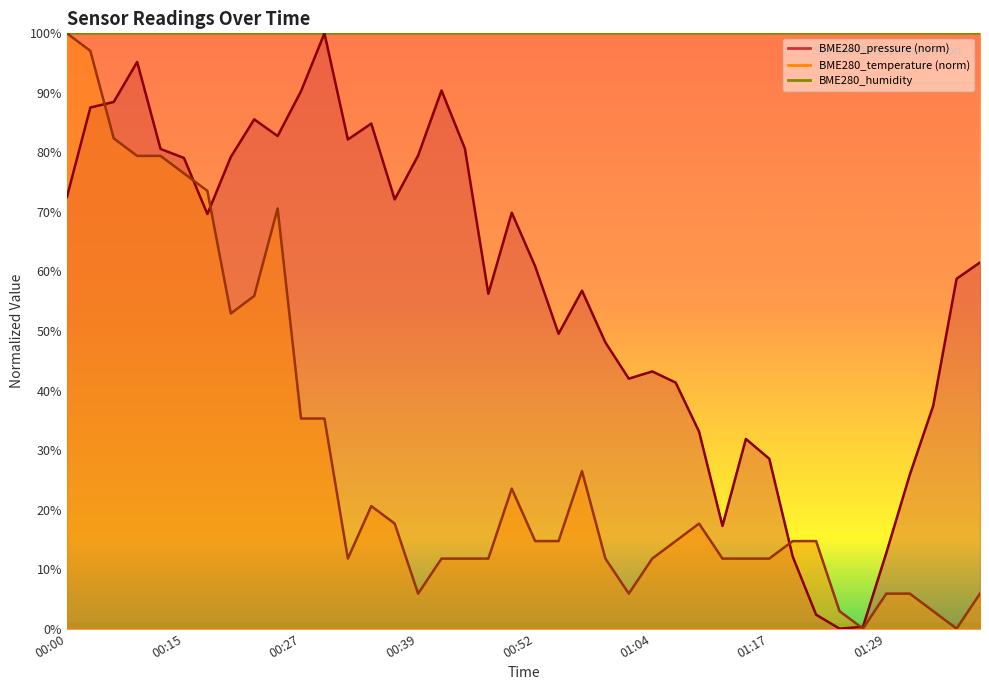

How many interior local valleys does the BME280_pressure_kPa series have?

9